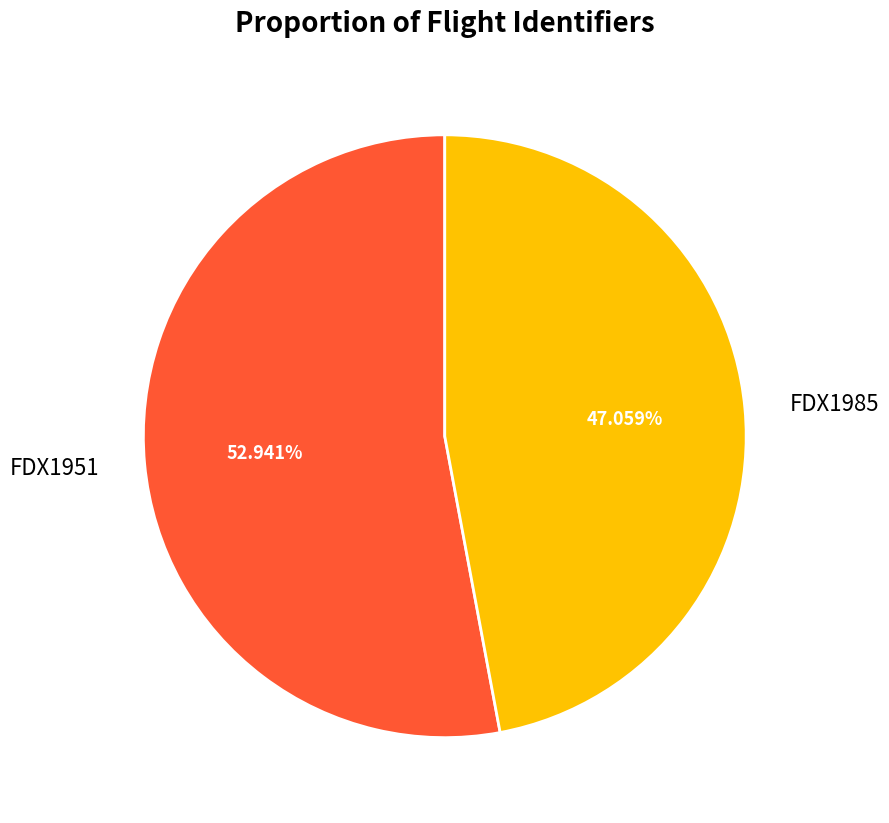

To the nearest percent, what is the combined percentage of FDX1951 and FDX1985?

100%